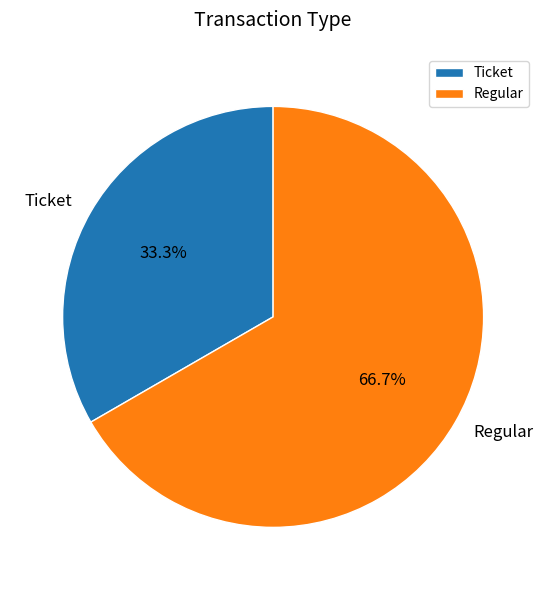

Approximately how many times larger is the value at Ticket compared to Regular?

0.5